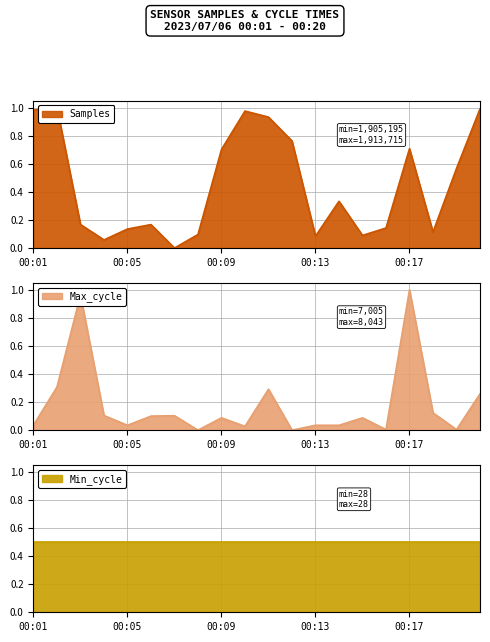

True or false: Samples has more than 1 points higher than both neighbors.

True